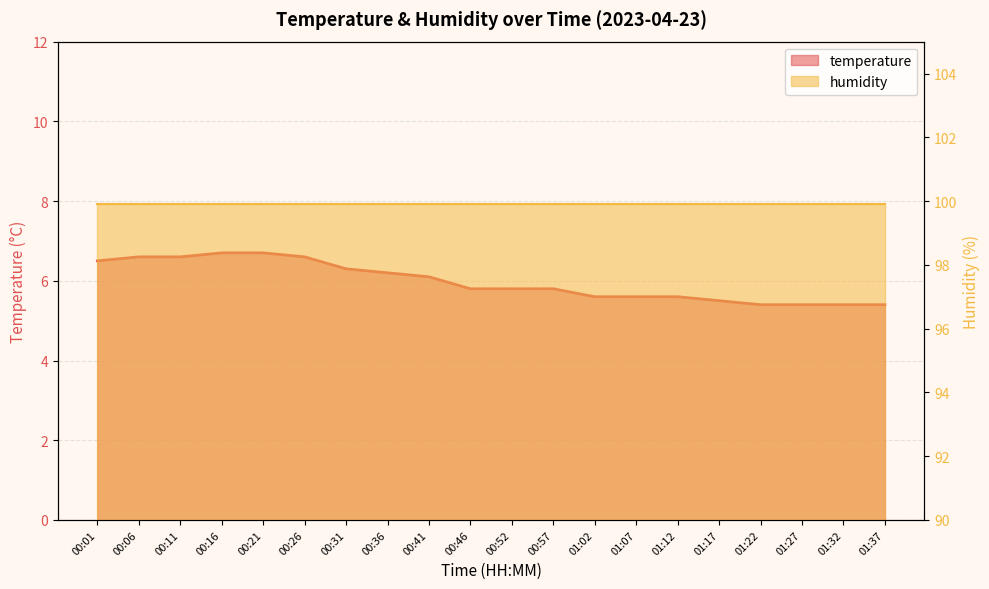

Does the chart display data point markers on the line(s)?

No